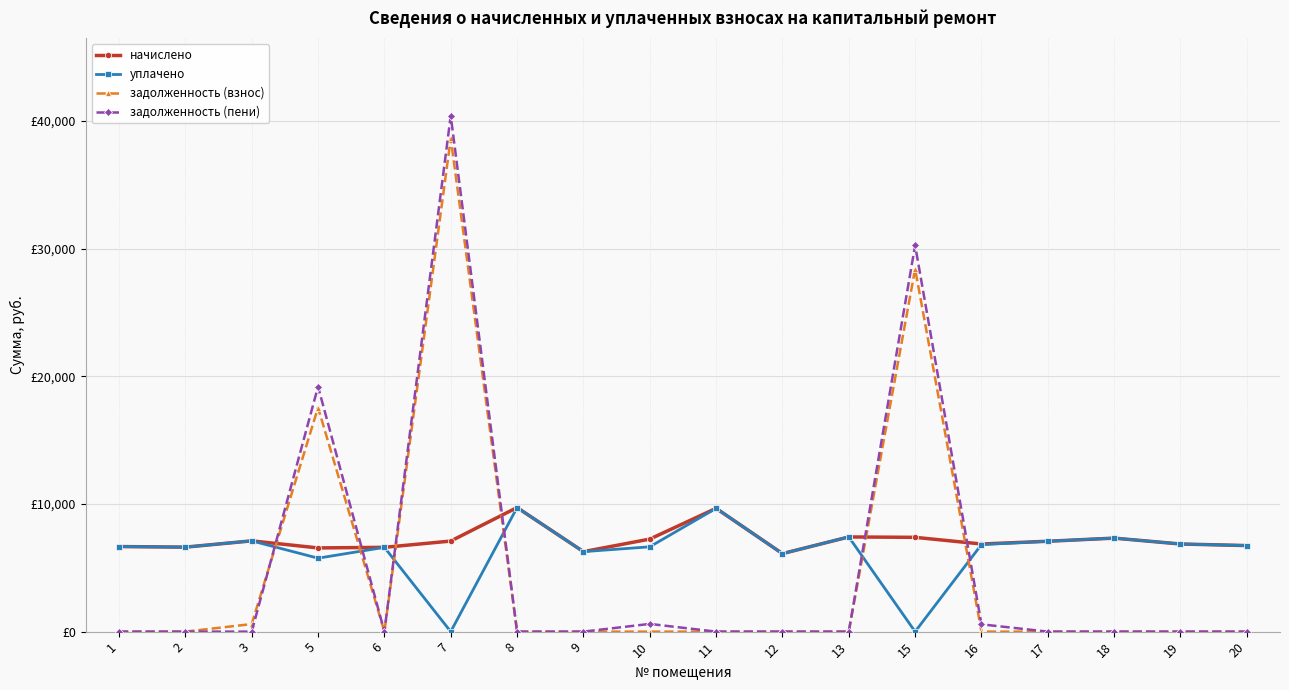

True or false: начислено has a value of 3274.9 at 12.

False